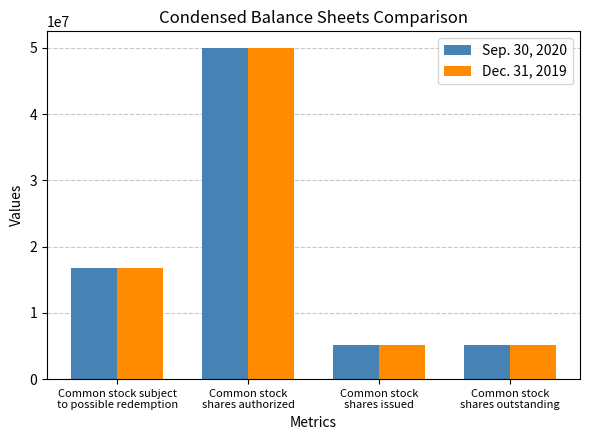

How many distinct data groups are displayed?

2